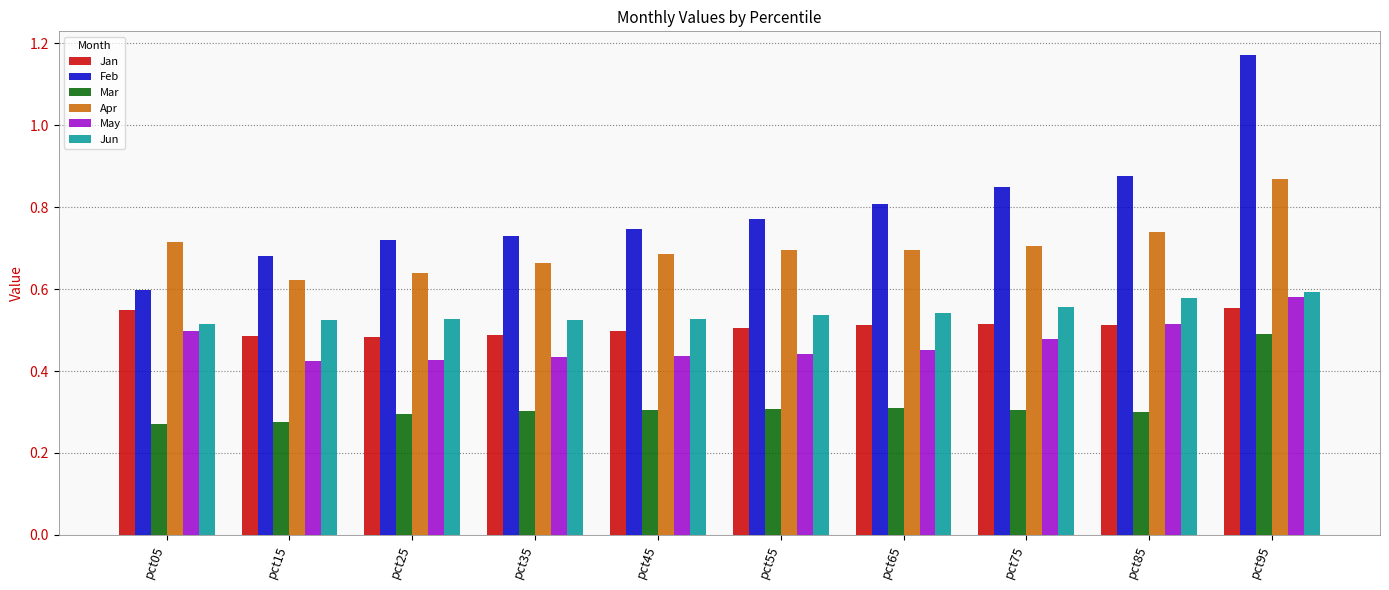

Which series has the largest range (max minus min)?

Feb